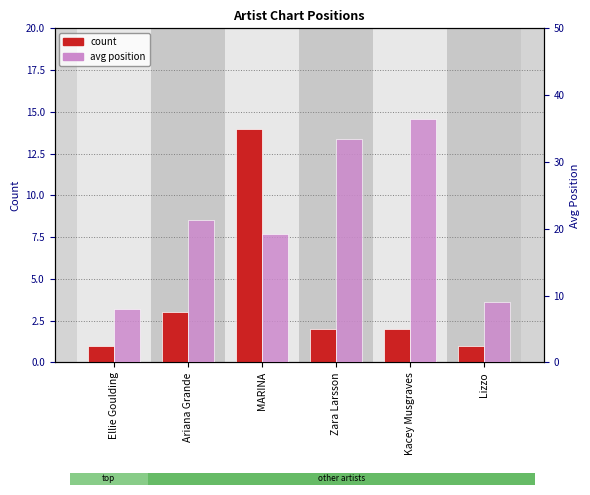

The count series shows 14.0 at MARINA. True or false?

True